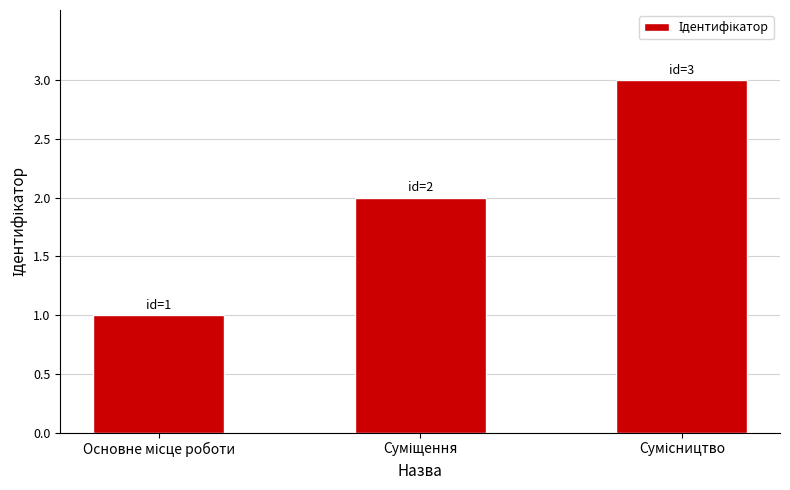

What is the sum of all values?

6